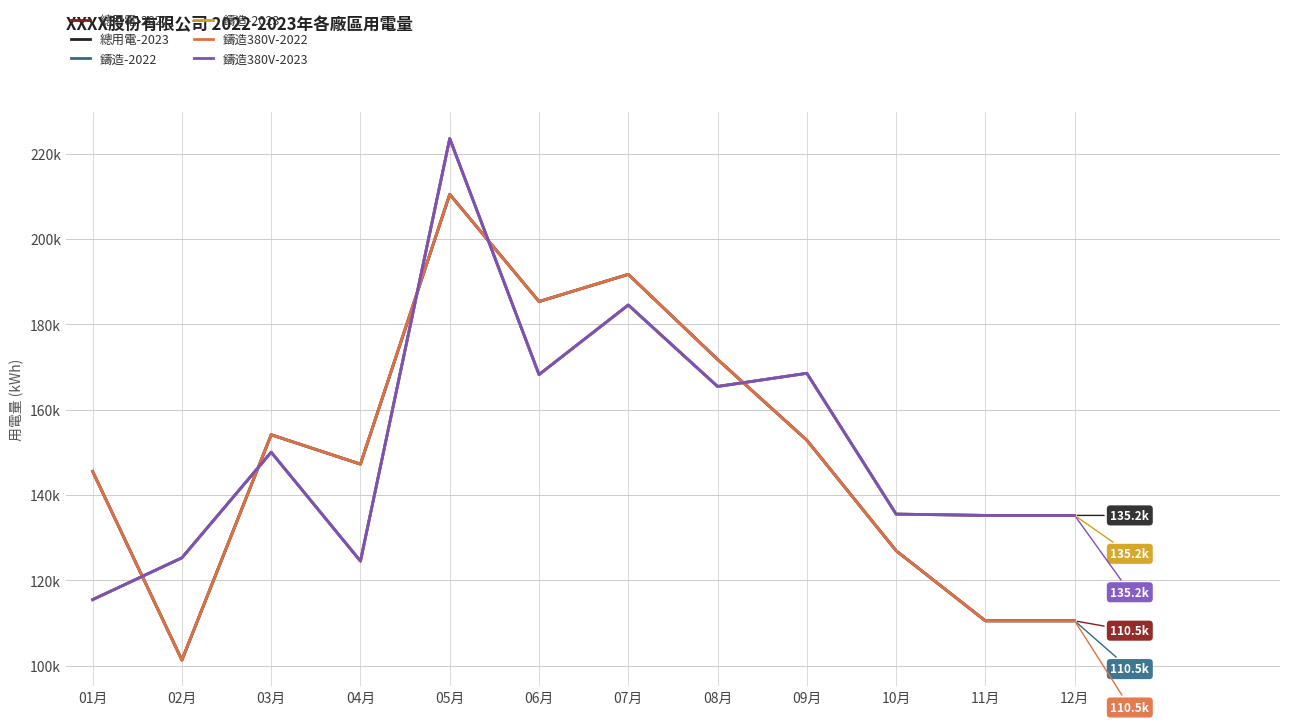

What is the average value of the 鑄造-2023 series?

152650.4